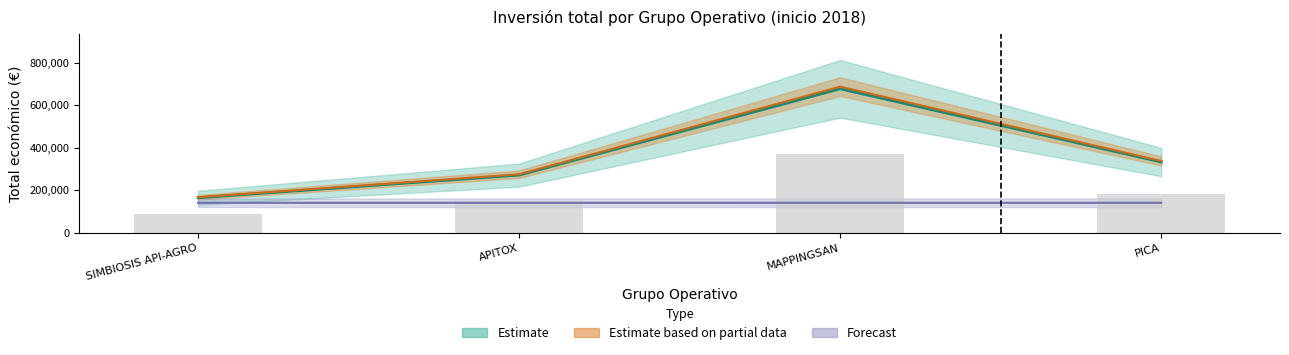

True or false: the data shows 53791 at SIMBIOSIS API-AGRO.

False